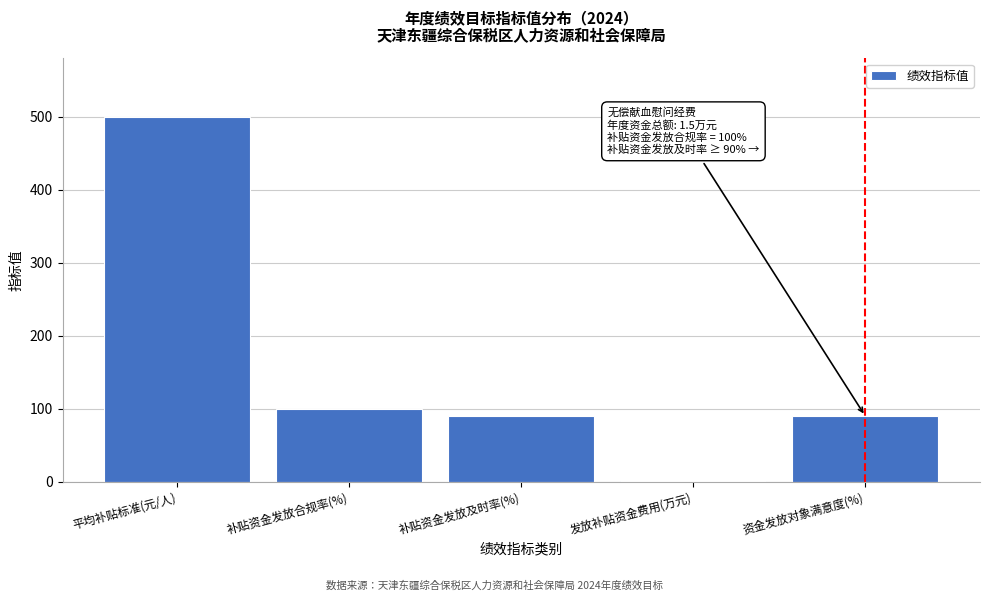

Reading right to left, extract all data points from this chart.

资金发放对象满意度(%)=90.0	发放补贴资金费用(万元)=1.5	补贴资金发放及时率(%)=90.0	补贴资金发放合规率(%)=100.0	平均补贴标准(元/人)=500.0